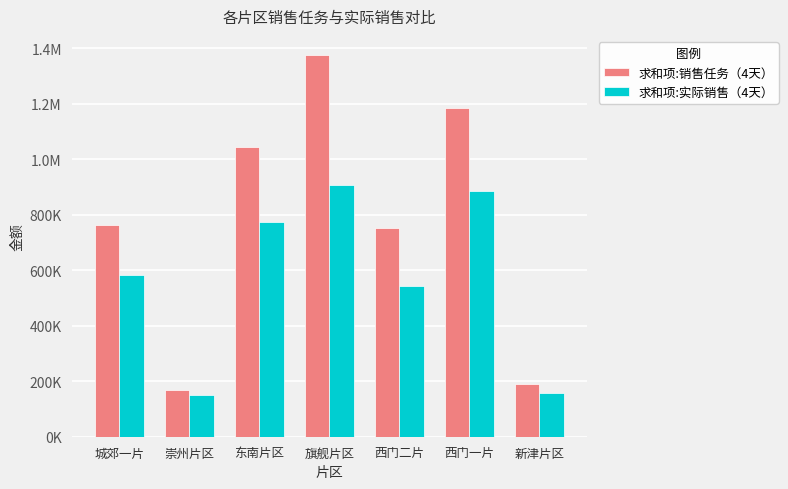

At which label is 求和项:实际销售（4天） closest to 529079?

西门二片